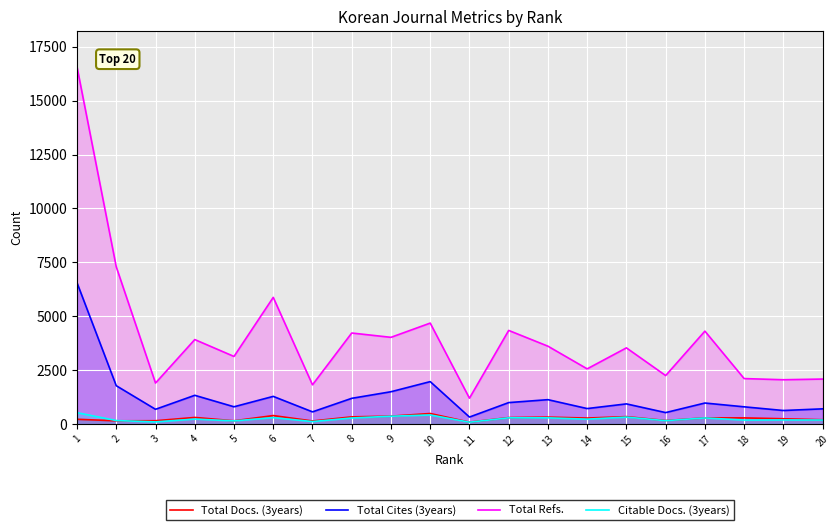

The Citable Docs. (3years) series shows 193 at 6. True or false?

False